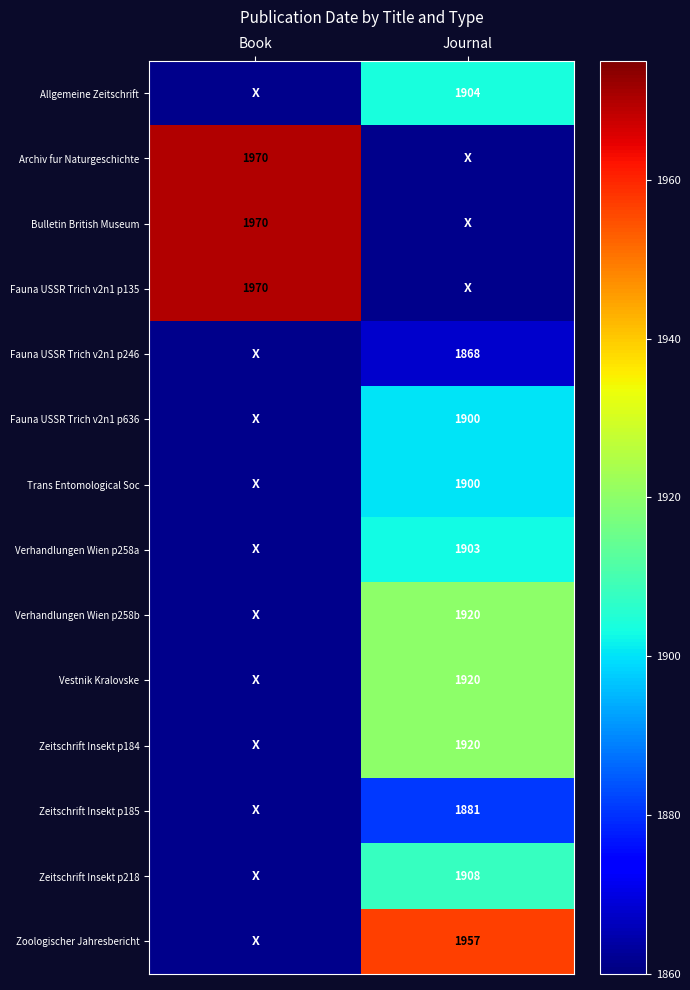

Is the value of Vestnik Kralovske at Journal greater than the value of Fauna USSR Trich v2n1 p246 at Journal?

Yes